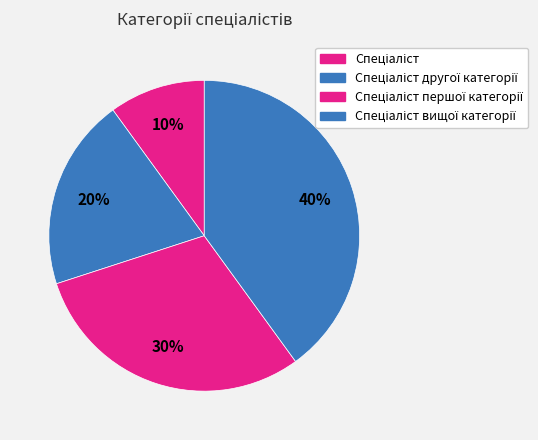

Rank the categories by value from highest to lowest.

Спеціаліст вищої категорії, Спеціаліст першої категорії, Спеціаліст другої категорії, Спеціаліст